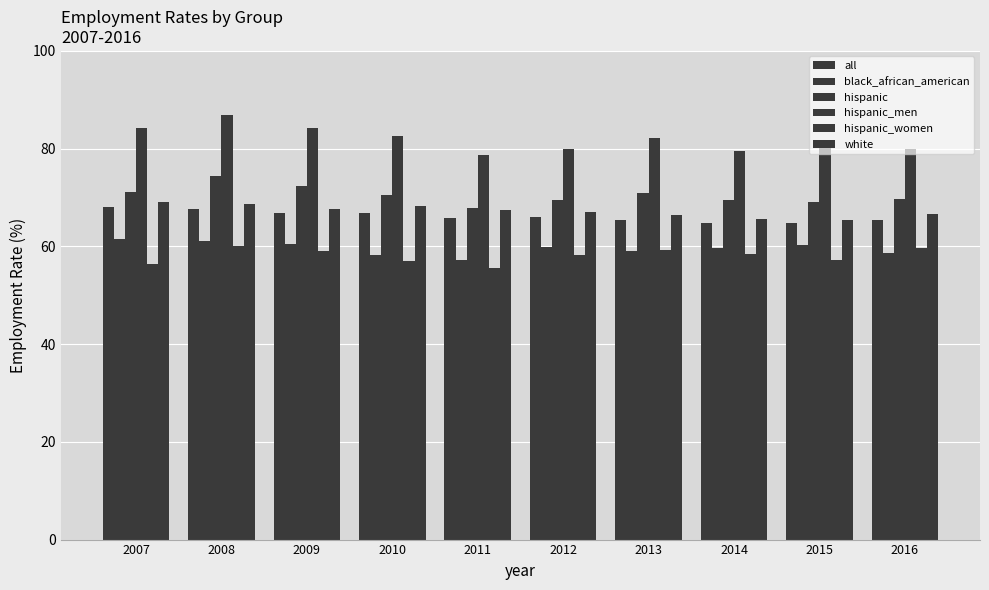

Which series has the largest total across all categories?

hispanic_men